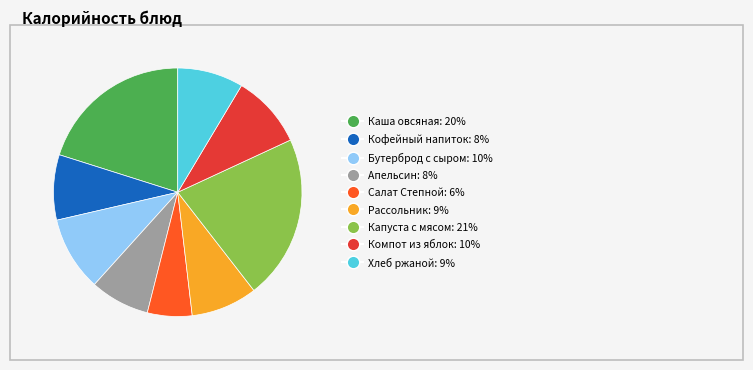

Is there a majority slice in this chart?

No